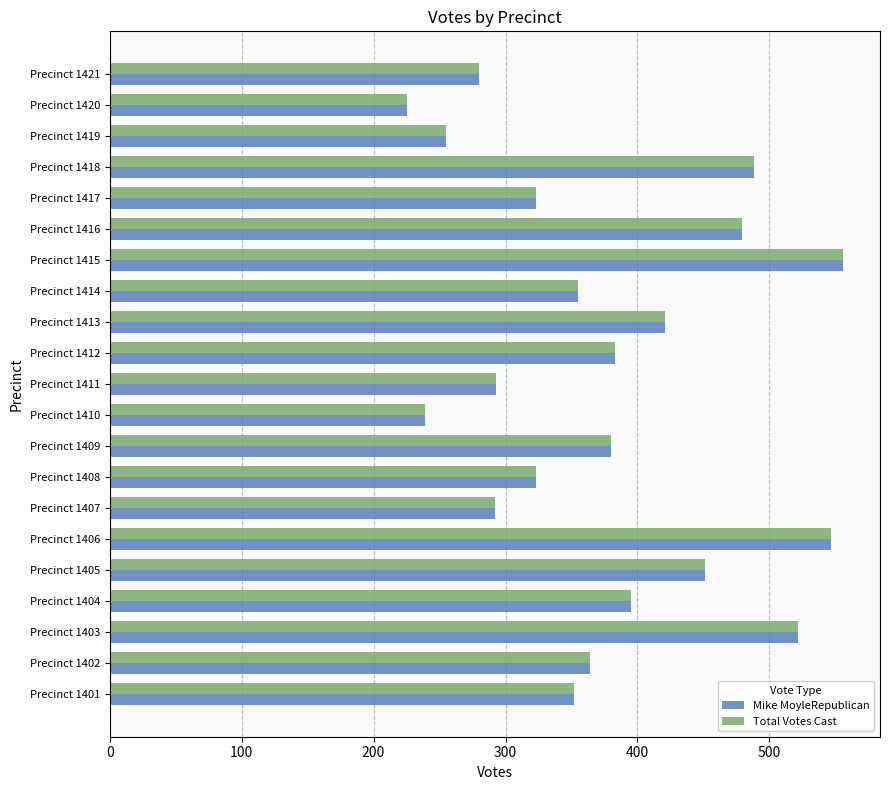

What is the difference between the maximum and second lowest values in the Total Votes Cast series?

317